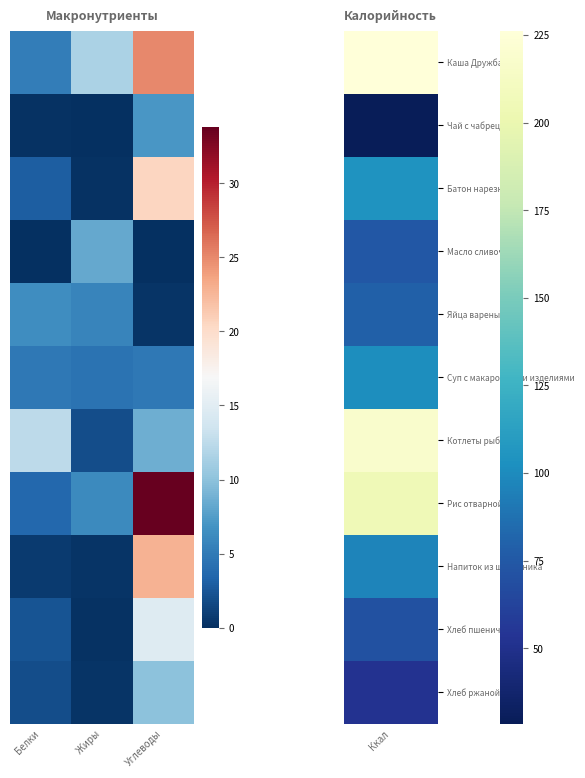

Between Углеводы and Белки, which is larger?

Углеводы